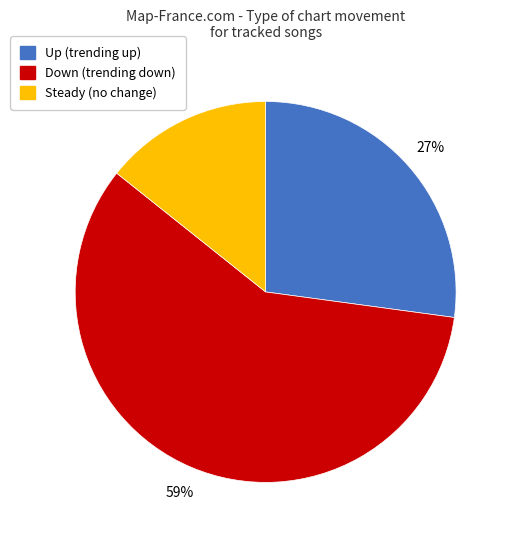

Does any single category account for the majority?

Yes